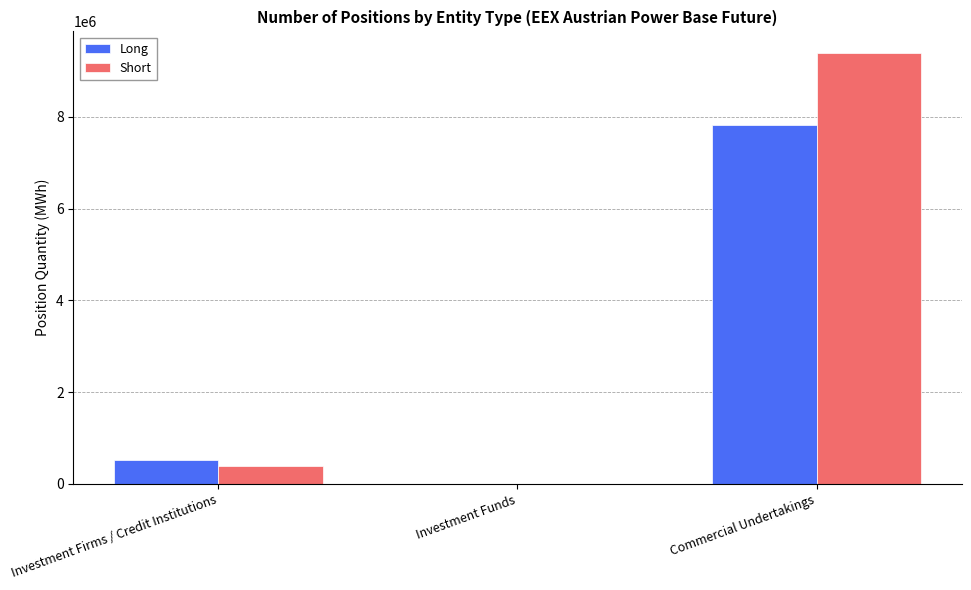

What is the greatest value displayed?

9394642